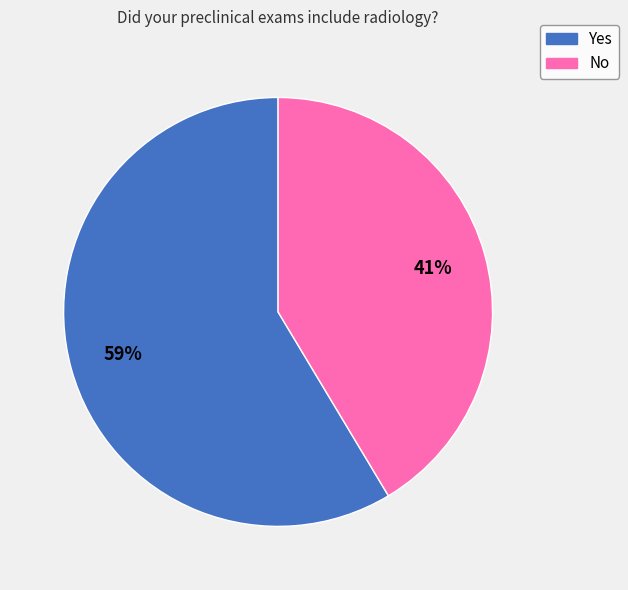

True or false: No accounts for 52% of the total.

False